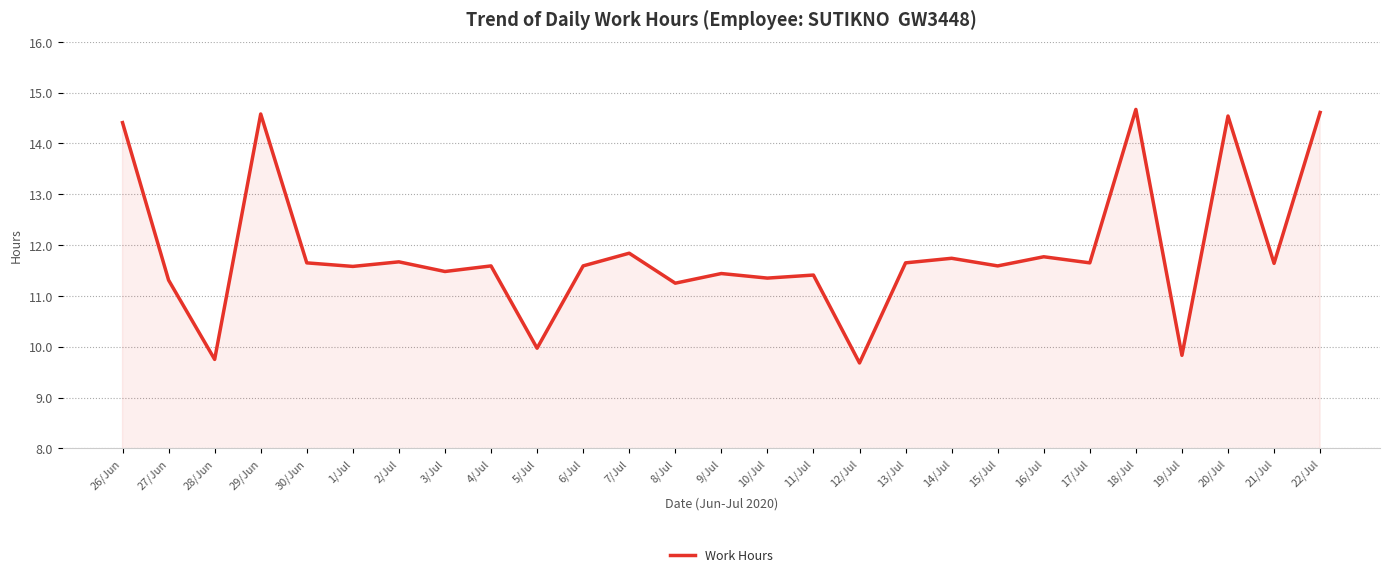

What is the minimum value shown in the chart?

9.7